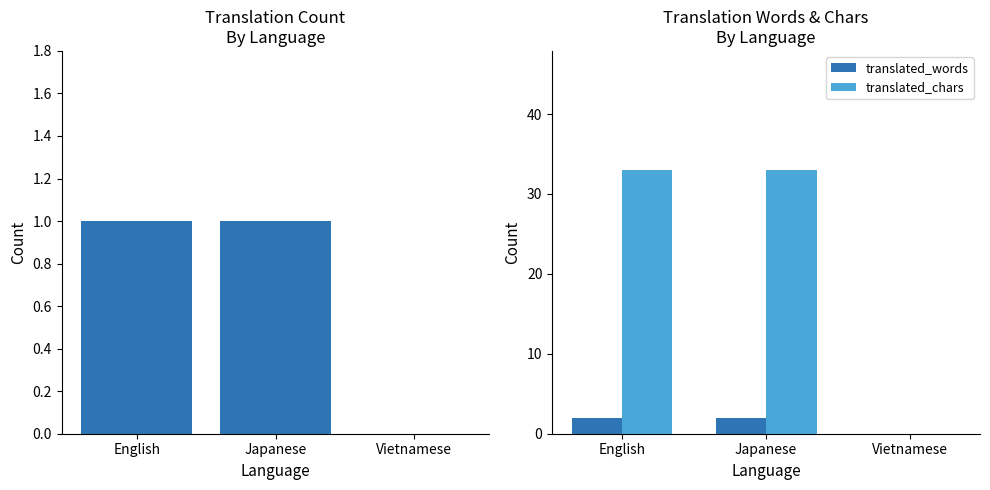

The value of translated_words at Japanese is 3. True or false?

False